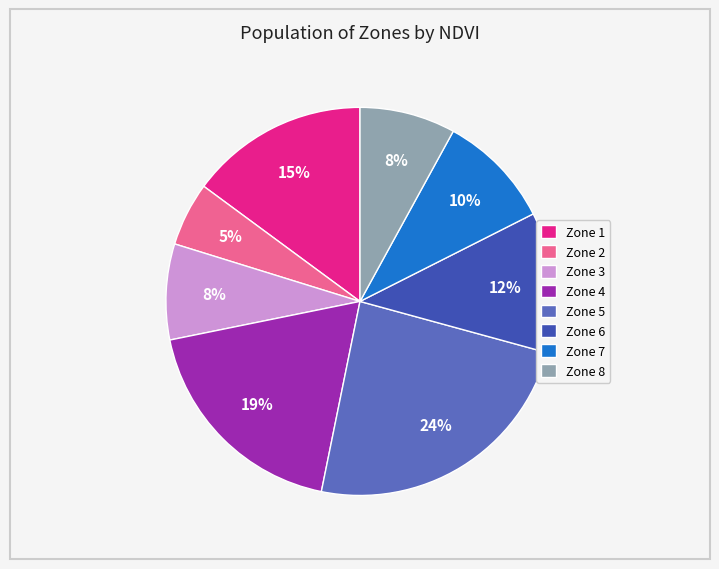

To the nearest percent, what is the average slice percentage?

12%